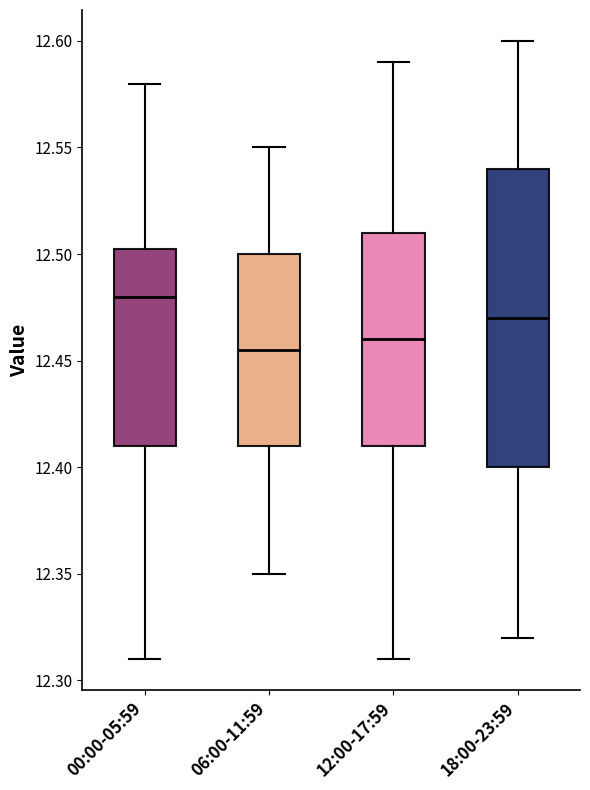

Comparing the boxes themselves (not the whiskers), which one is the tallest?

18:00-23:59